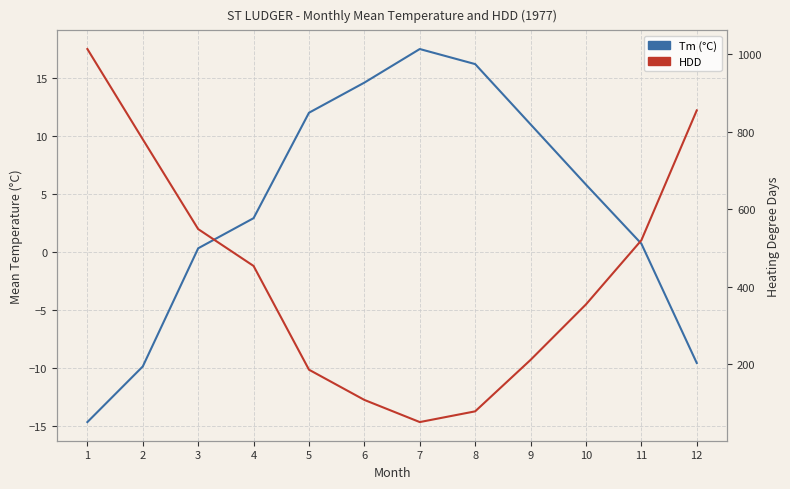

In Tm, how many points are higher than both neighbors (excluding endpoints)?

1